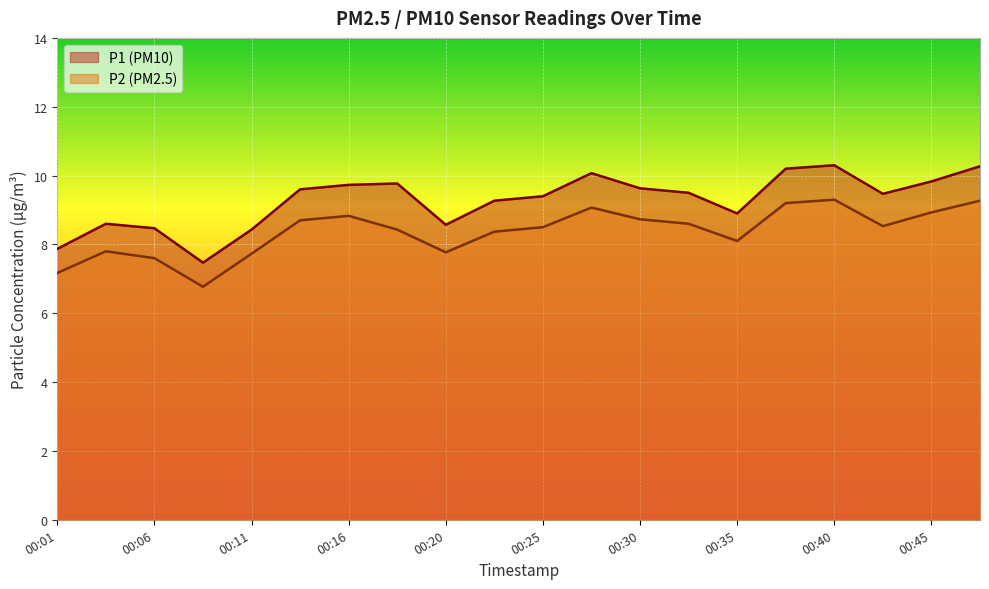

True or false: P1 and P2 cross at least once.

False